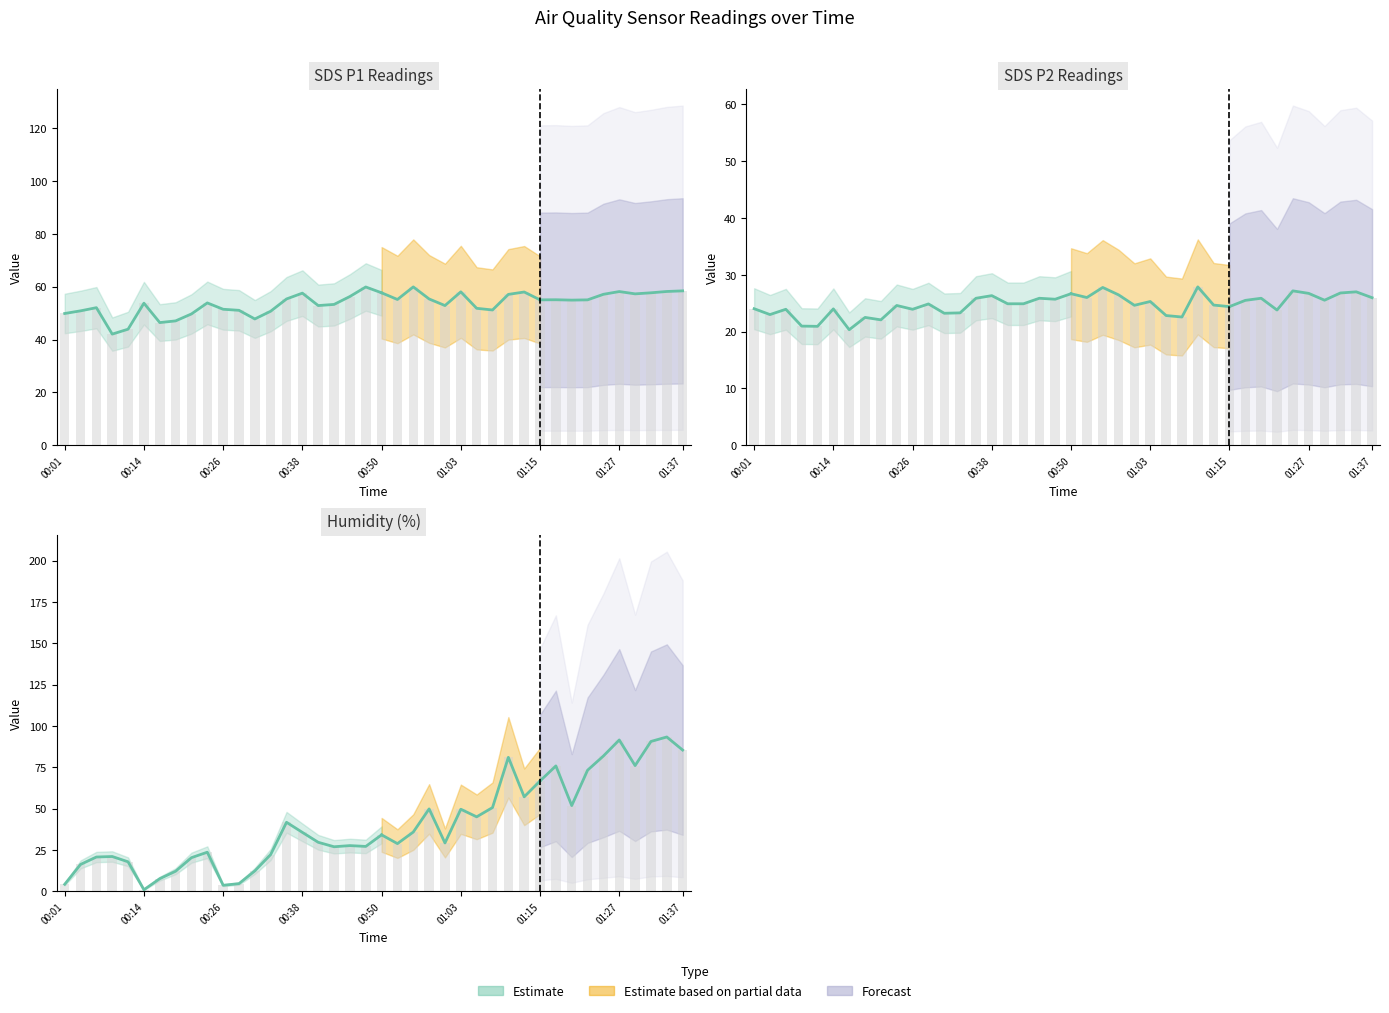

What is the difference between the second highest and minimum values in the SDS_P2 series?

7.4